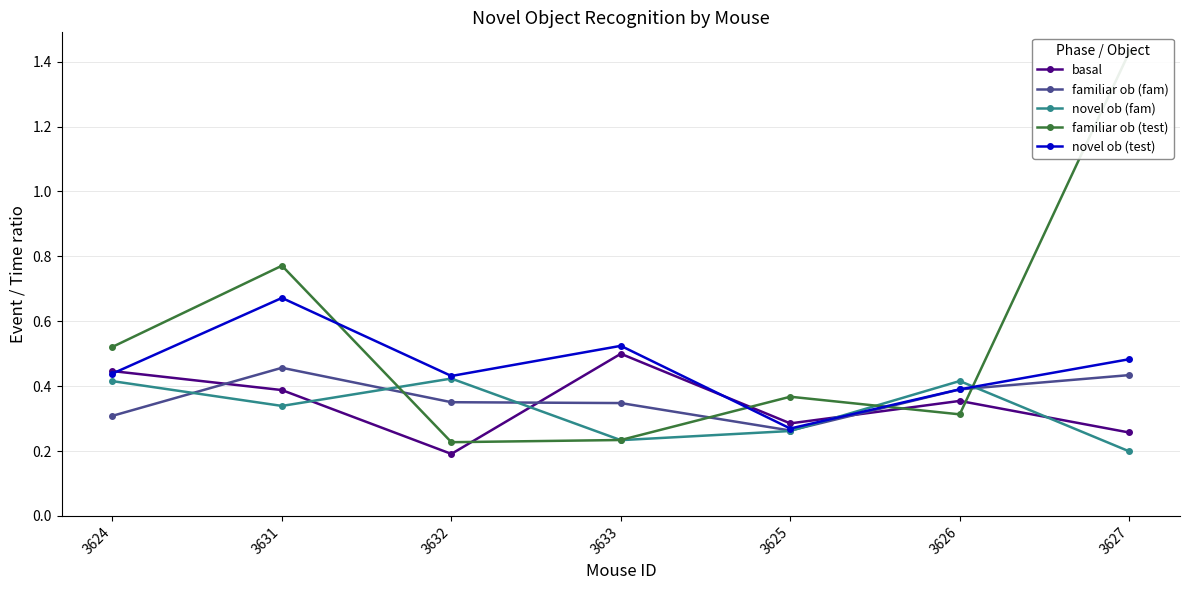

What is the sum of the novel ob (test) values at 3632 and 3624?

0.9